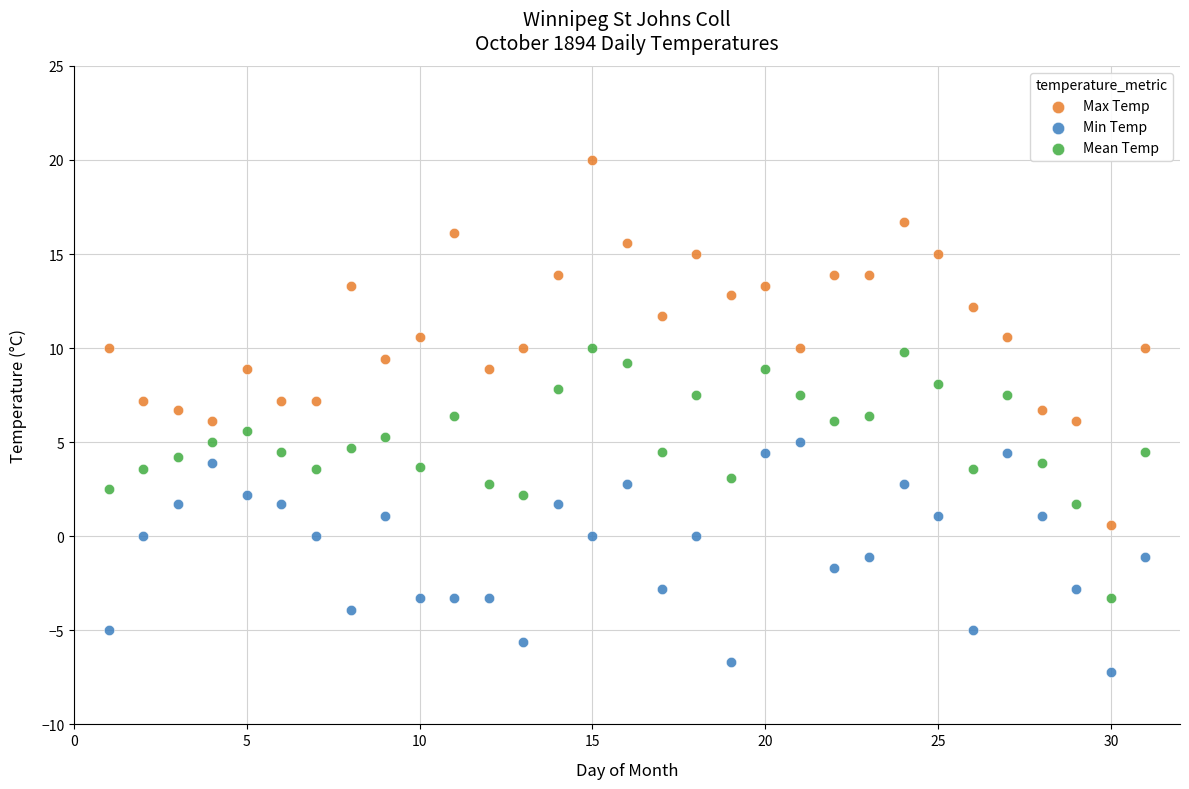

Which series reaches the minimum Y coordinate?

Min Temp